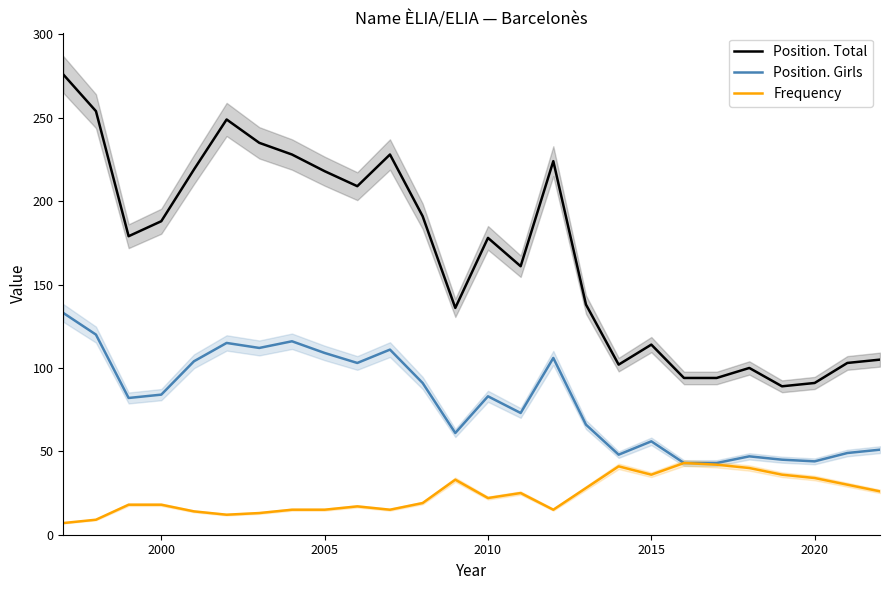

How many interior local peaks does the Position. Total series have?

6